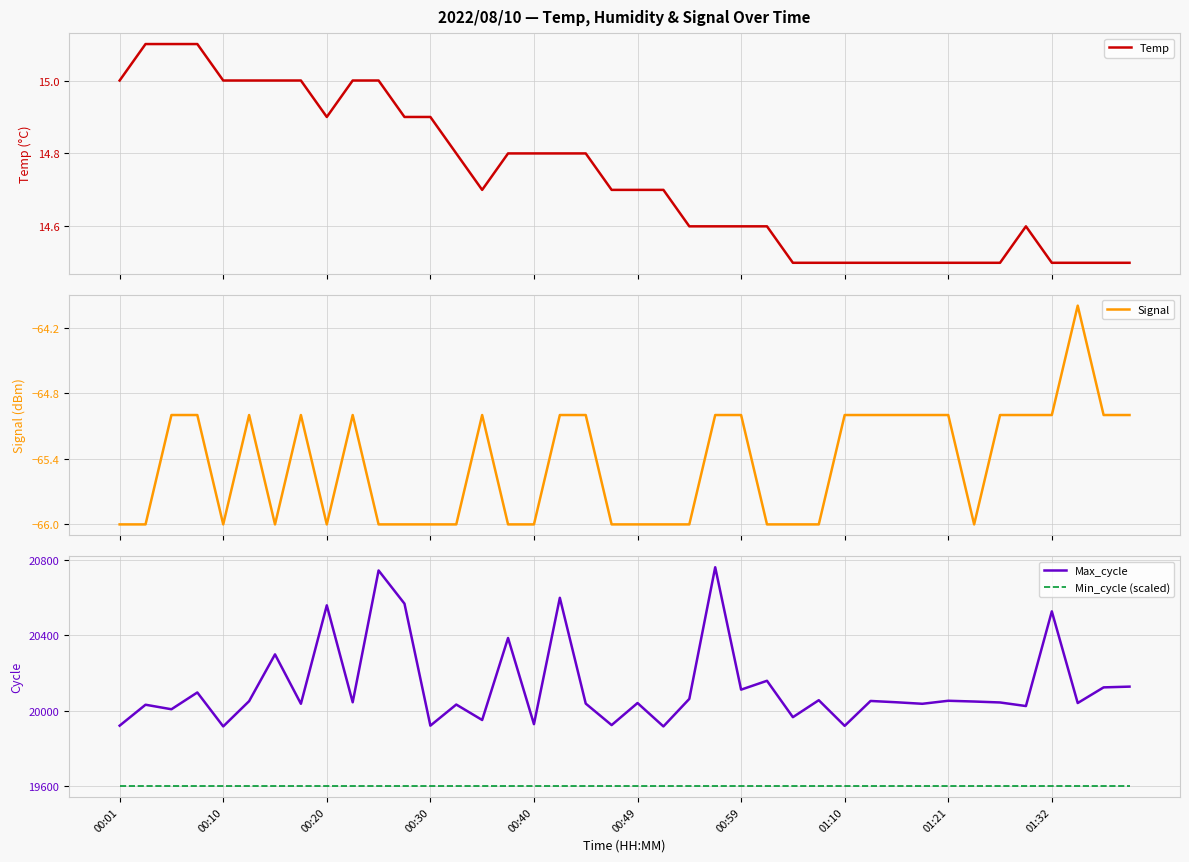

Which series has the largest range (max minus min)?

Max_cycle